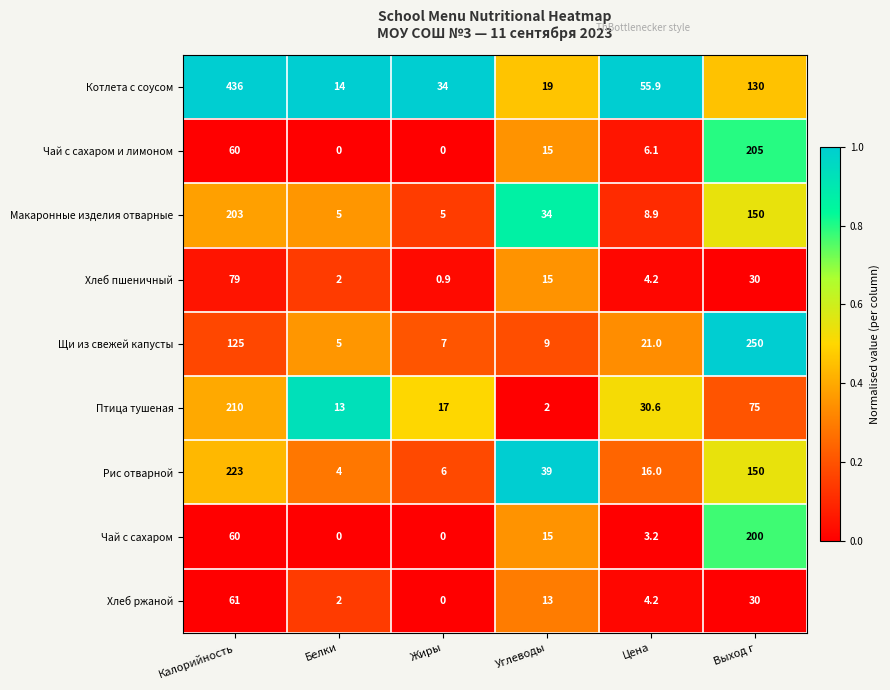

What is the sum of the Птица тушеная values at Калорийность and Жиры?

227.0